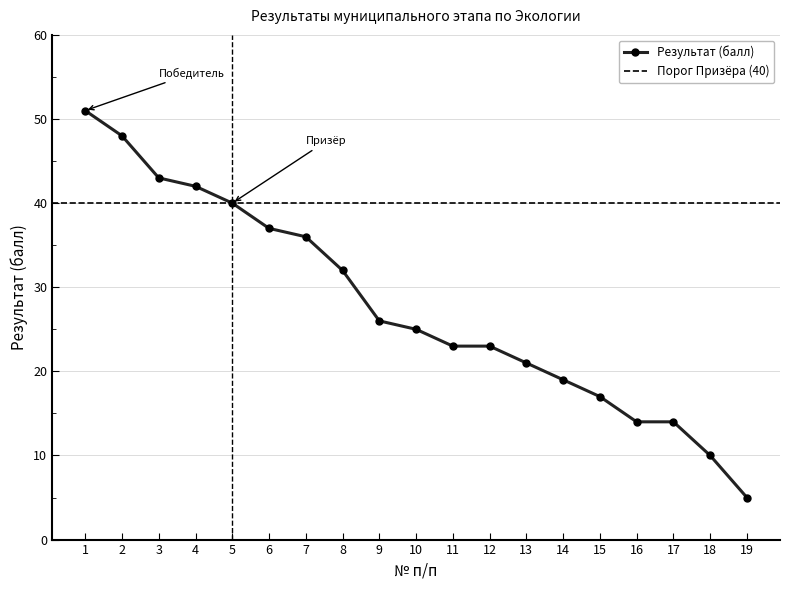

Approximately how many times larger is the value at 4 compared to 7?

1.2